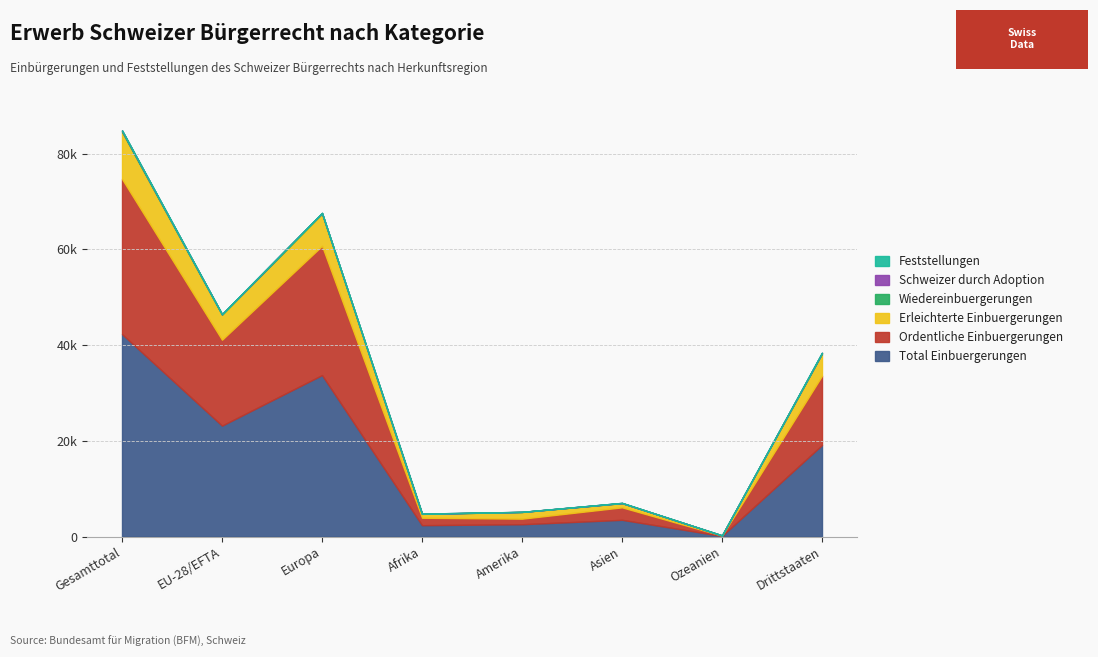

True or false: Ordentliche Einbuergerungen has a value of 27008 at Europa.

True